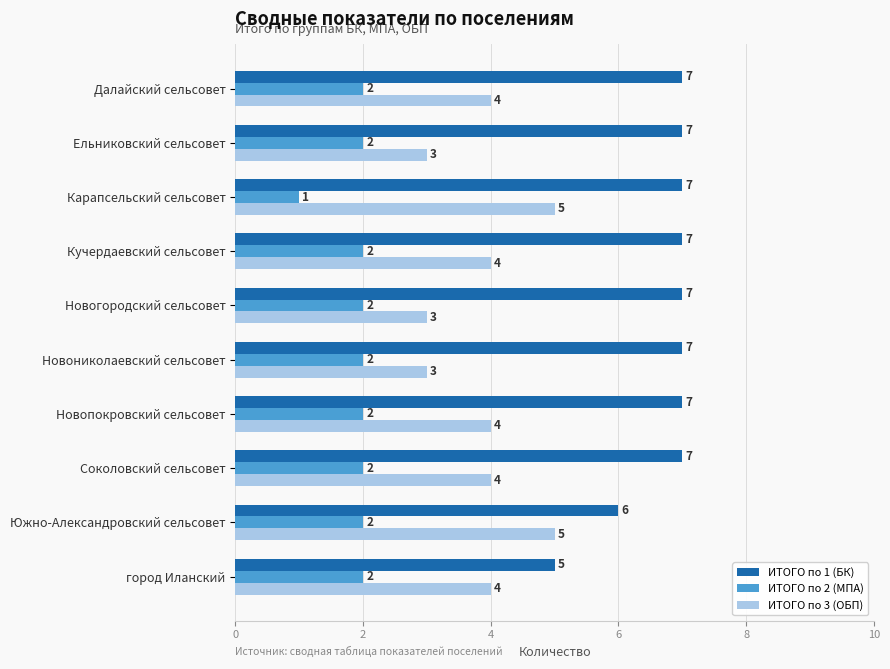

List the series in order of their peak value, highest first.

ИТОГО по 1 (БК), ИТОГО по 3 (ОБП), ИТОГО по 2 (МПА)